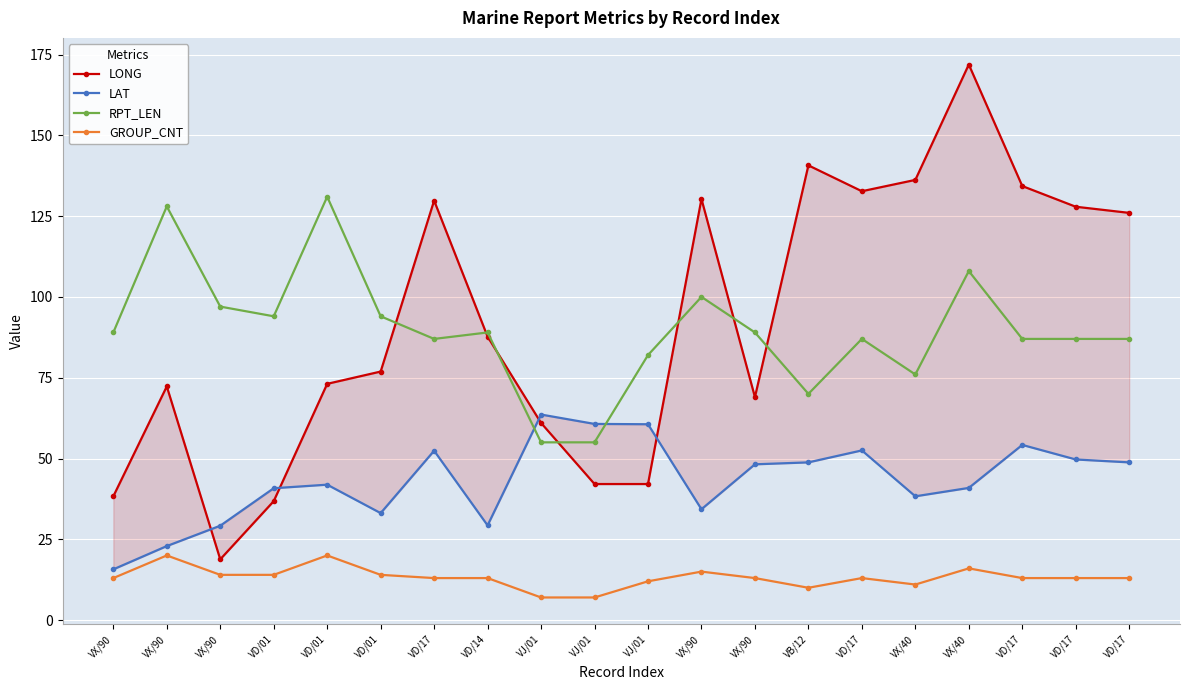

Which series has the largest total across all categories?

LONG